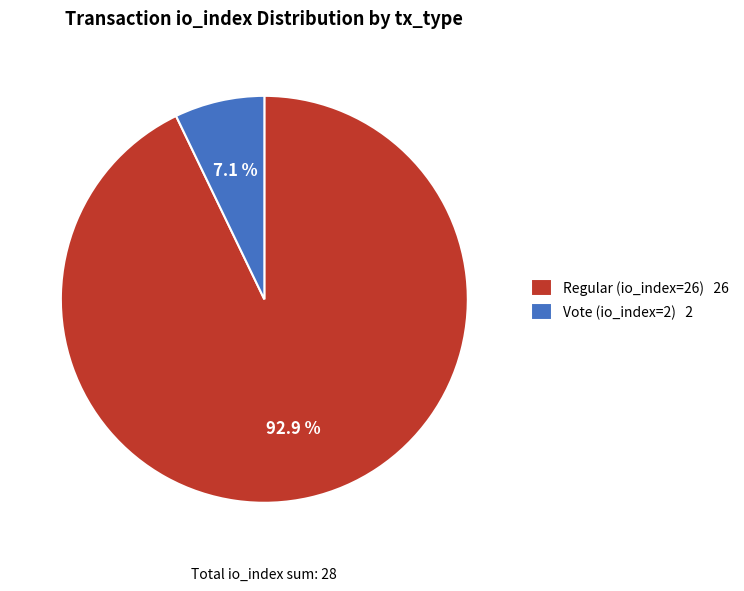

To the nearest percent, what percentage of the pie is Vote (io_index=2)?

7%